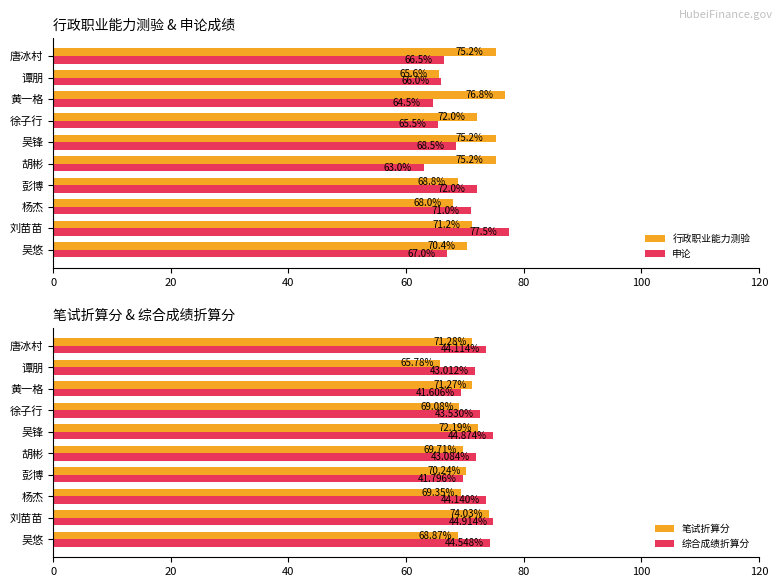

Is it true that 笔试折算分 equals 37.3 at 黄一格?

False